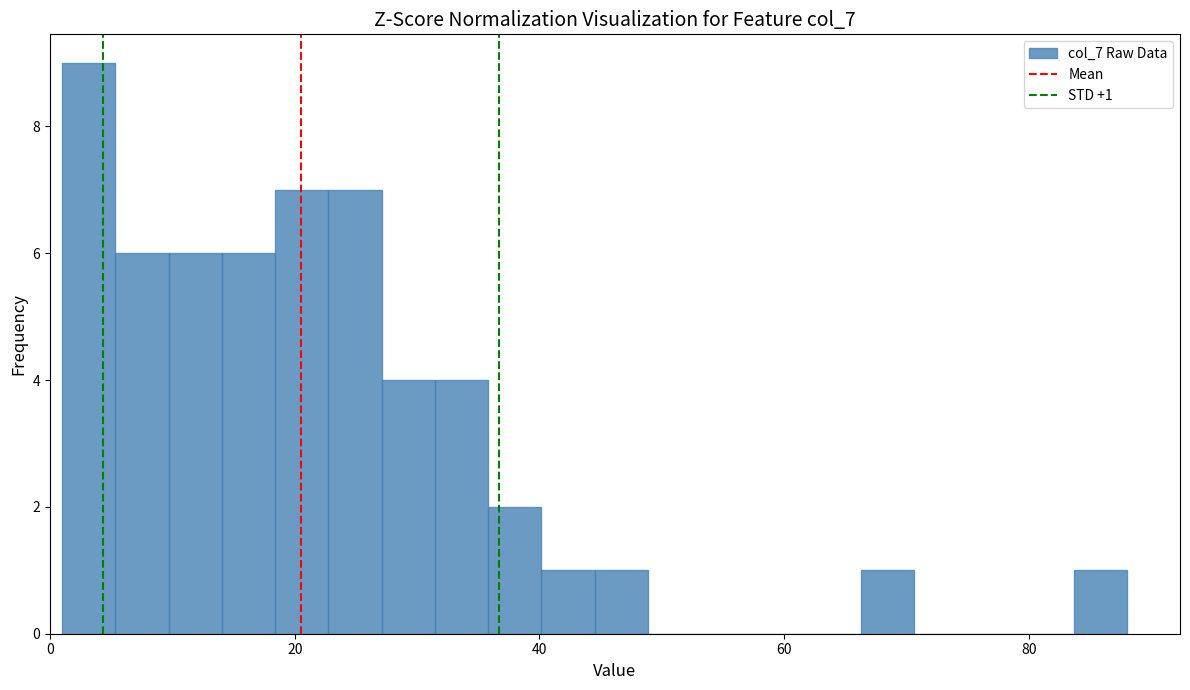

Read against the x-axis, roughly where is the centre of the tallest bar?

4